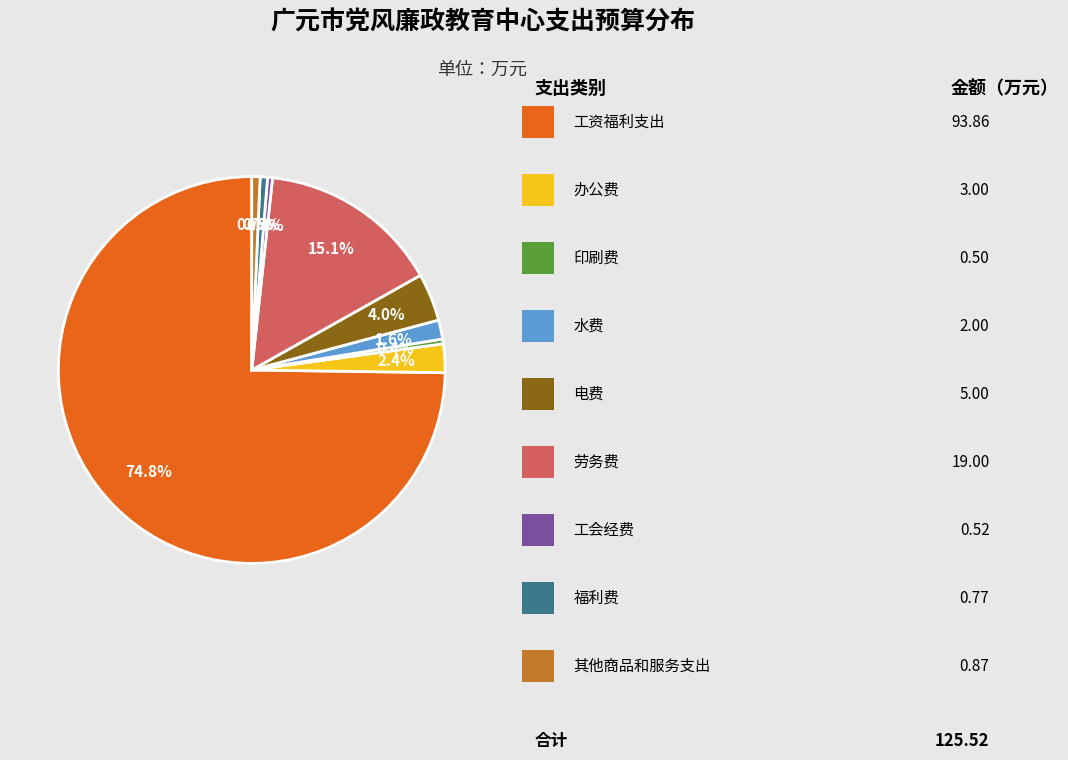

Is there any slice that represents more than half of the pie?

Yes